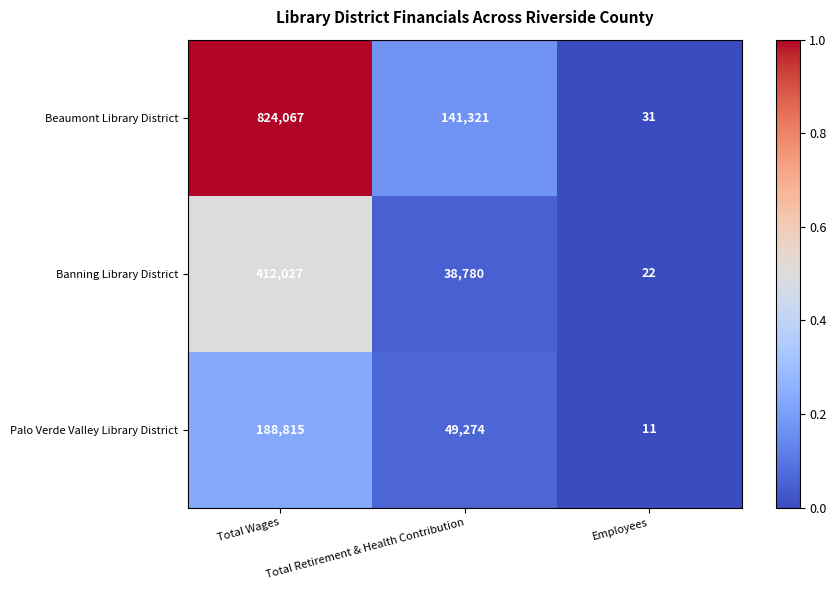

True or false: Banning Library District has a value of 412027 at Total Wages.

True